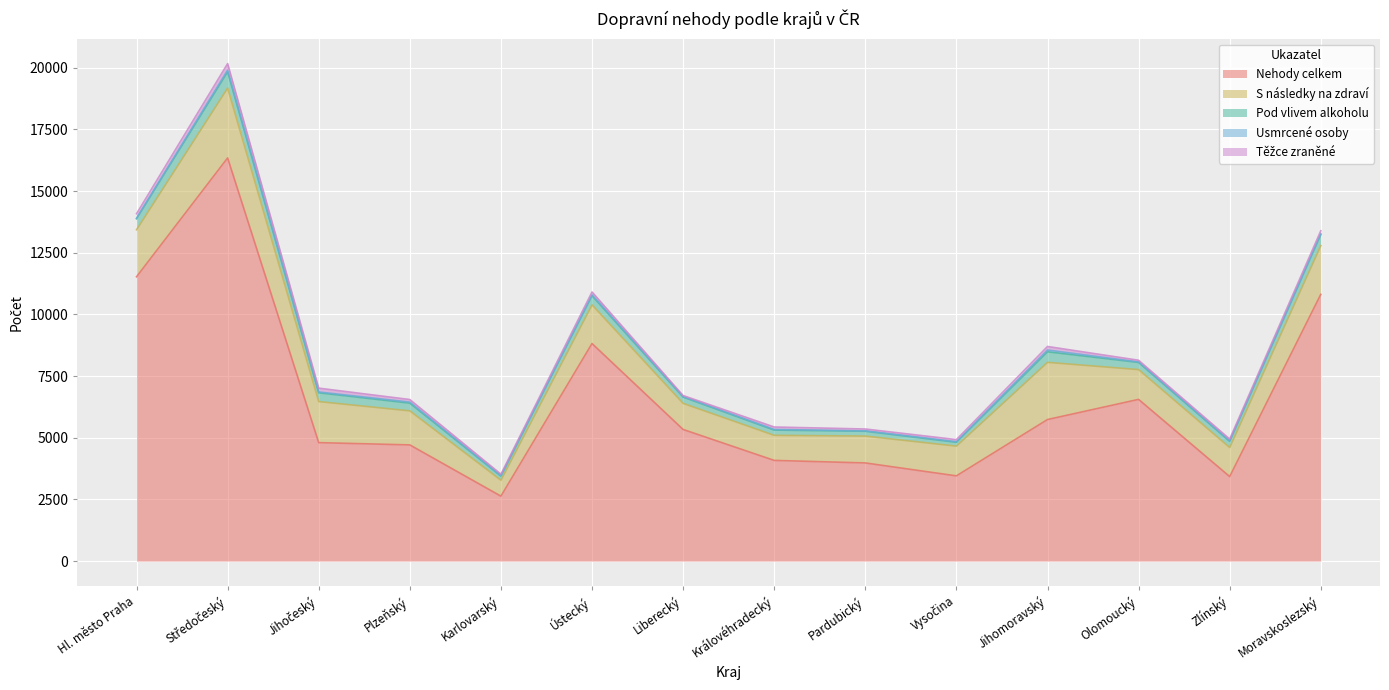

The value of Těžce zraněné at Plzeňský is 175. True or false?

False